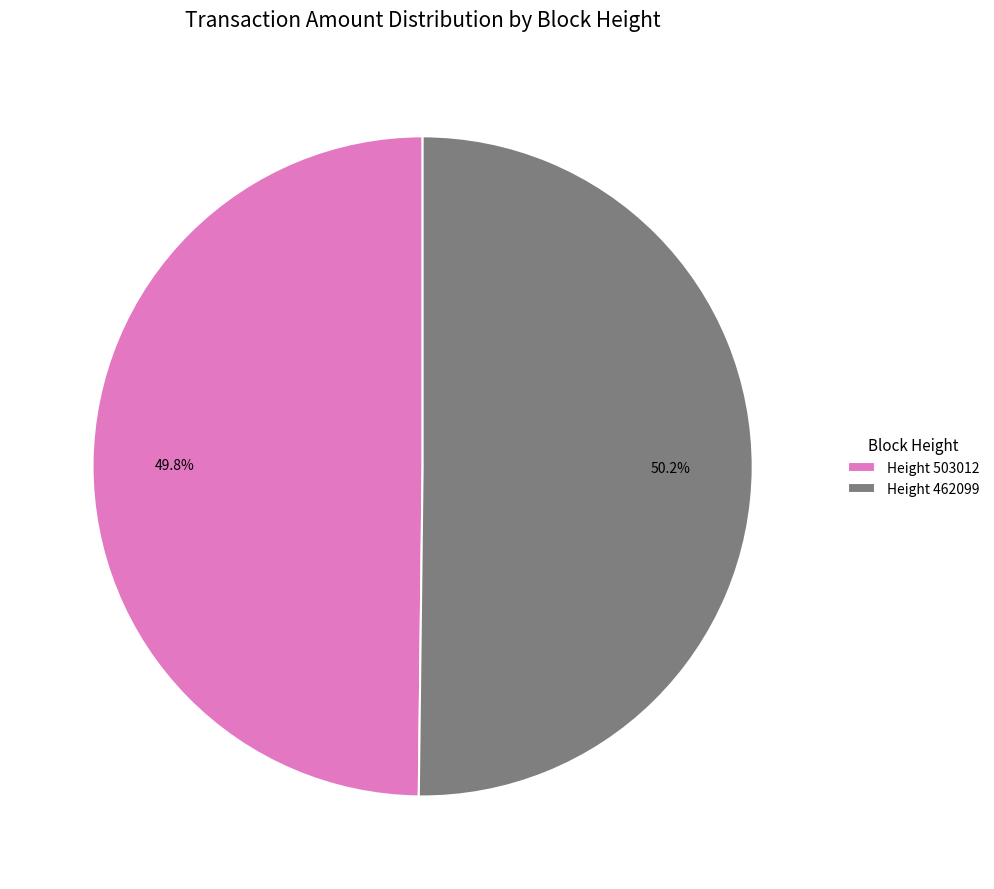

Does any single category account for the majority?

Yes